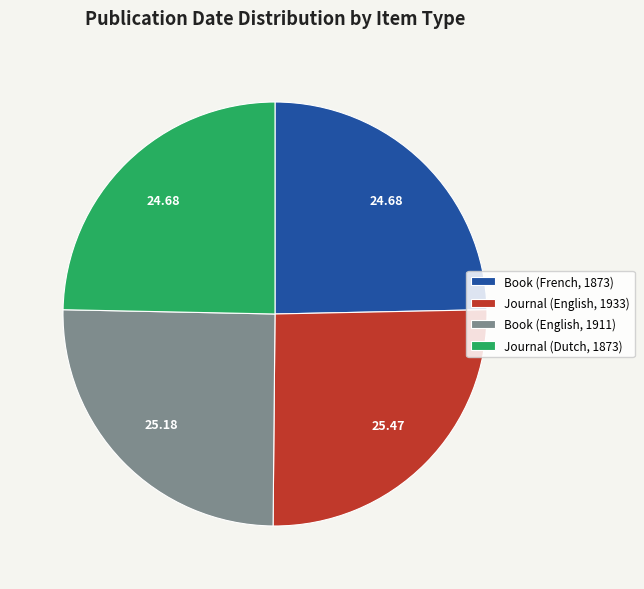

Between Journal (English, 1933) and Book (French, 1873), which is larger?

Journal (English, 1933)